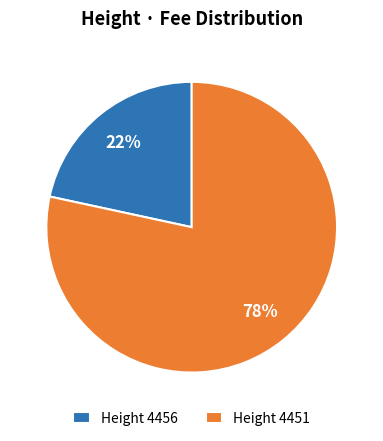

Approximately how many times larger is the value at Height 4456 compared to Height 4451?

0.3